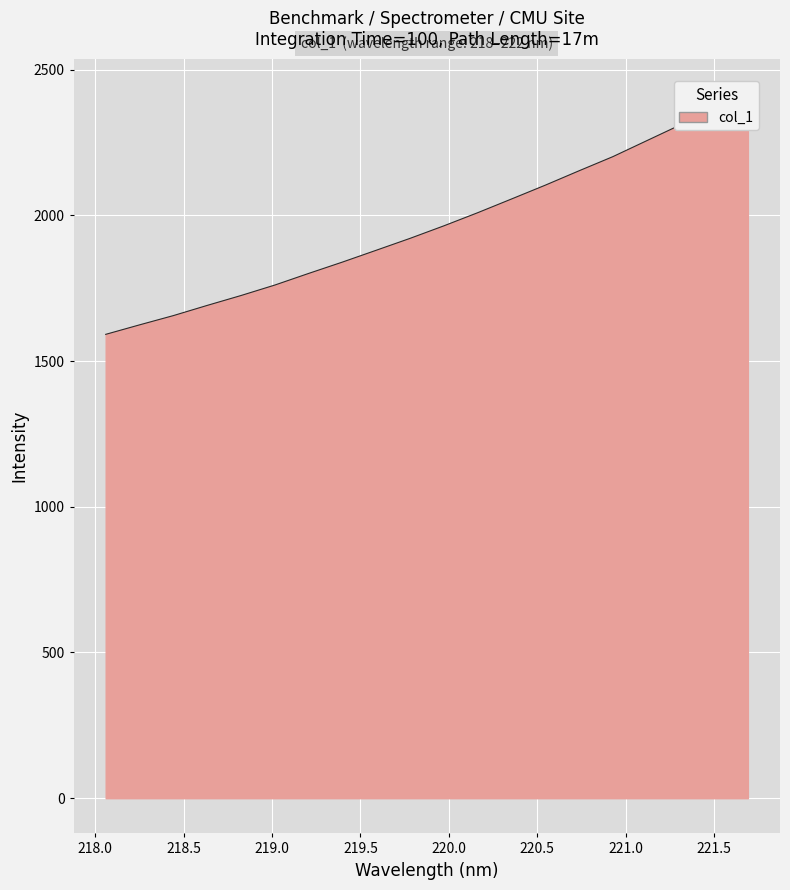

Reading left to right, list all the values displayed in this chart.

1591.7	1624.2	1656.0	1691.0	1724.9	1760.8	1800.7	1839.7	1880.2	1921.0	1964.0	2009.0	2056.0	2103.5	2152.9	2201.3	2255.9	2310.4	2363.4	2416.7